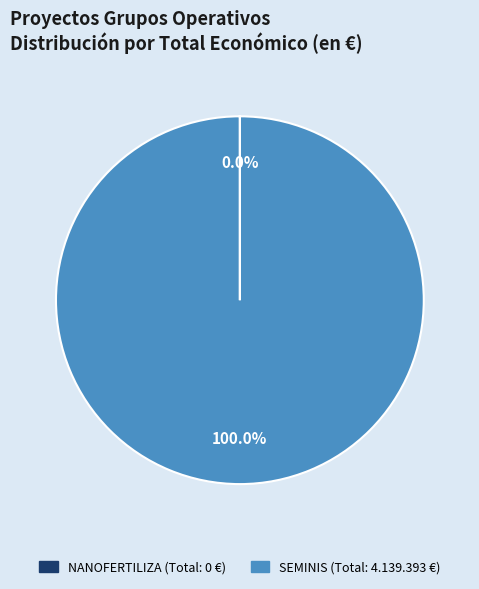

What is the largest slice in the pie chart?

SEMINIS (Total: 4.139.393 €)